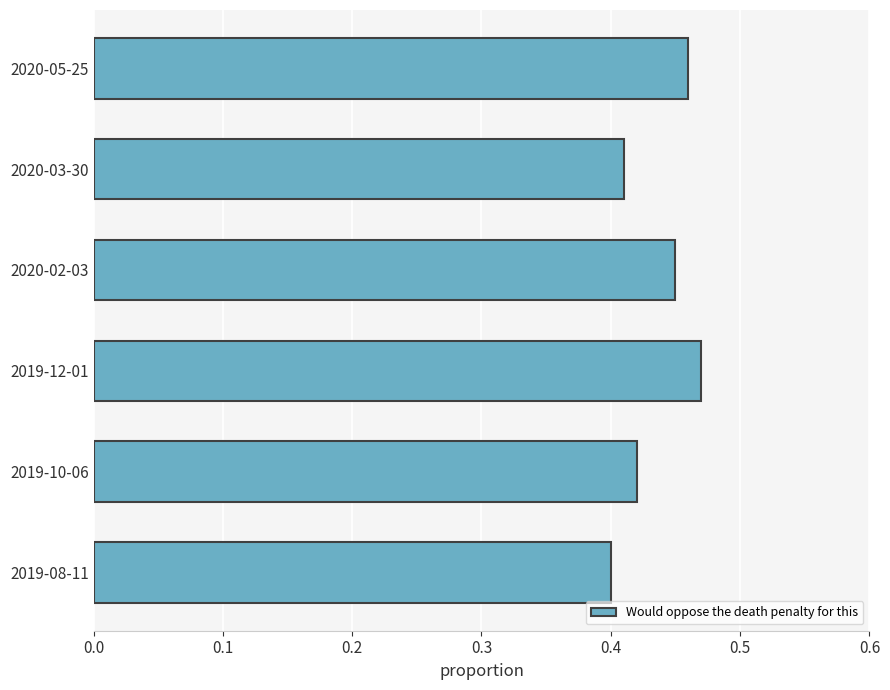

Between 2020-05-25 and 2020-03-30, which is larger?

2020-05-25